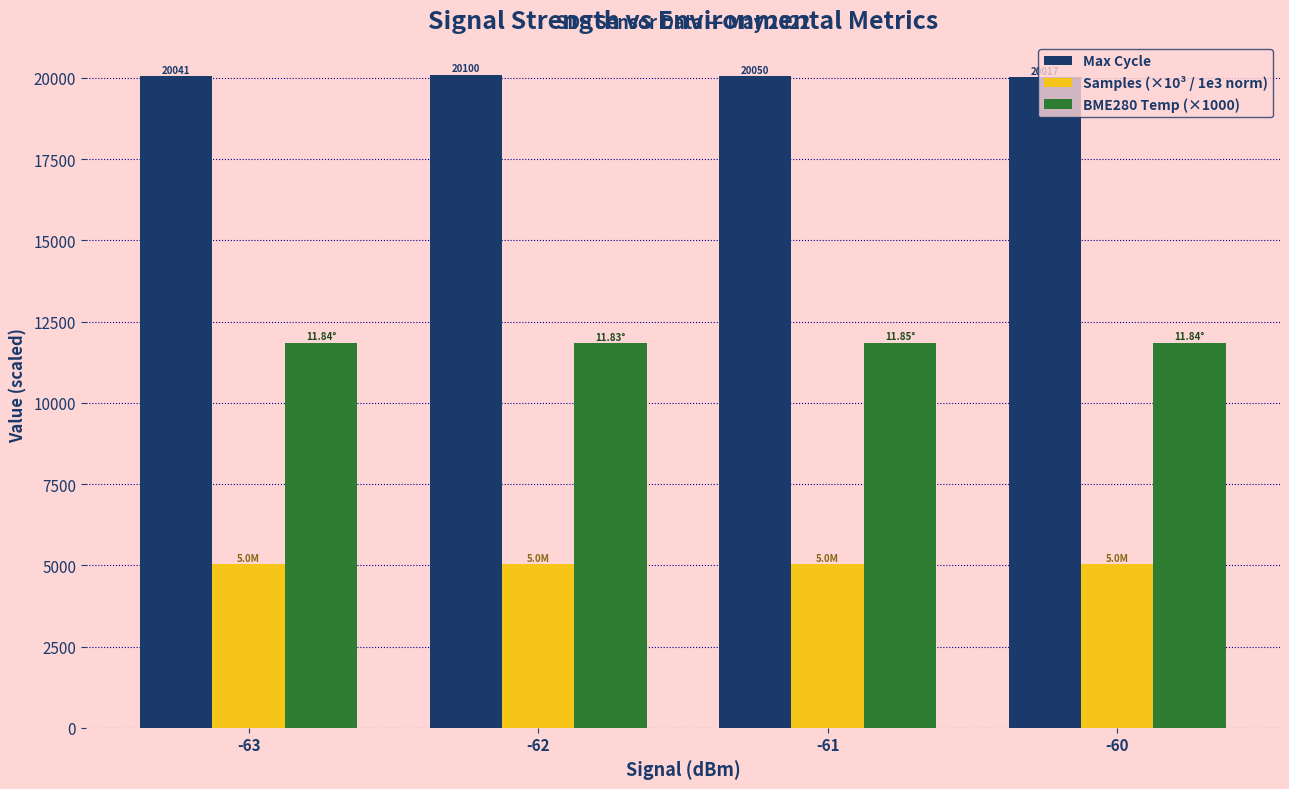

What is the difference between the highest and lowest values at -62?

15068.8